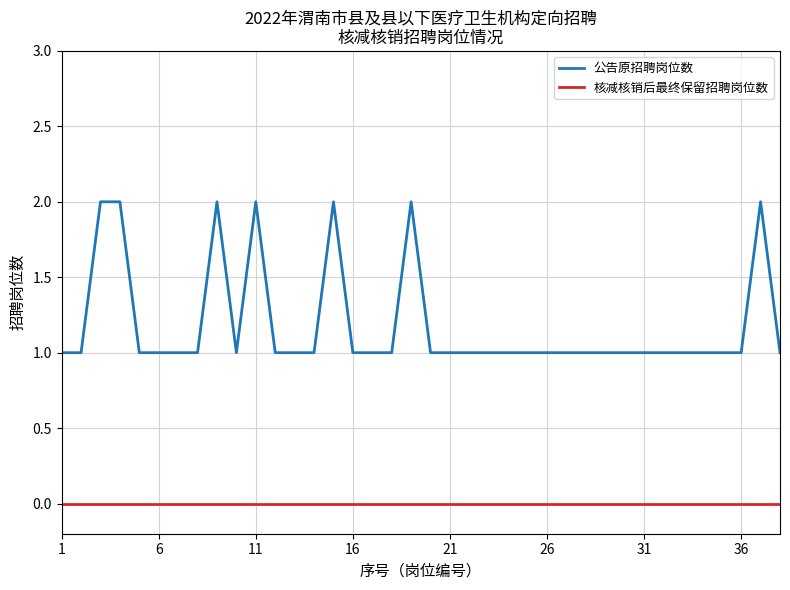

Reading left to right, list all the values displayed in this chart.

公告原招聘岗位数: 1	1	2	2	1	1	1	1	2	1	2	1	1	1	2	1	1	1	2	1	1	1	1	1	1	1	1	1	1	1	1	1	1	1	1	1	2	1
核减核销后最终保留招聘岗位数: 0	0	0	0	0	0	0	0	0	0	0	0	0	0	0	0	0	0	0	0	0	0	0	0	0	0	0	0	0	0	0	0	0	0	0	0	0	0